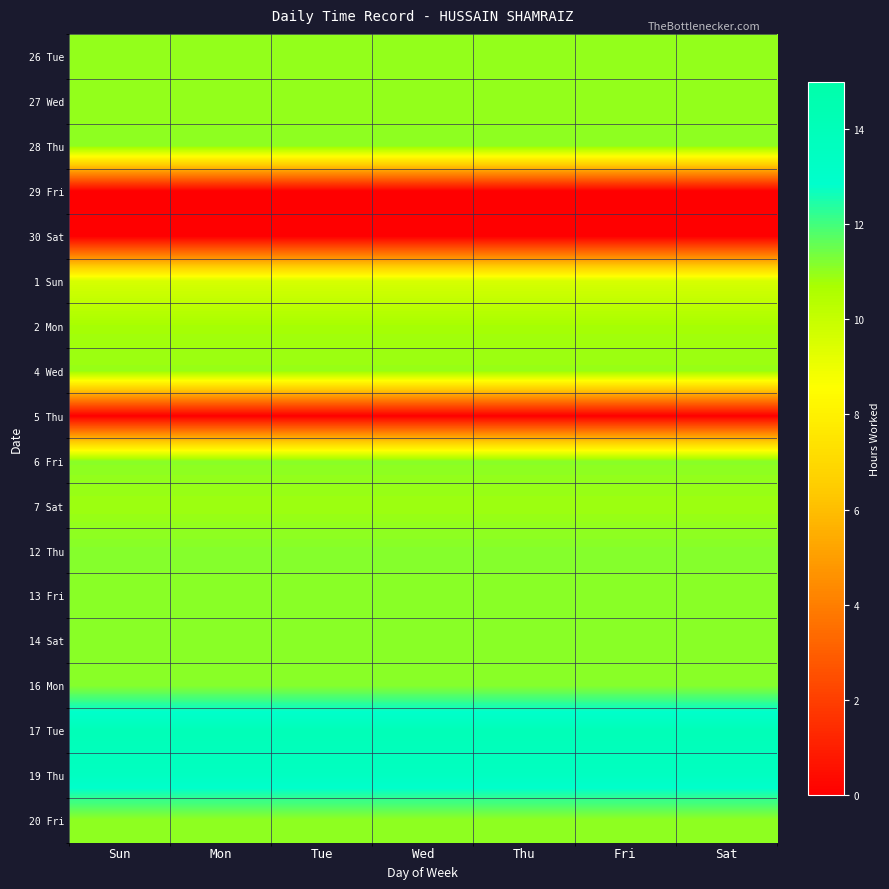

What is the total value across all series at Sun?

169.3